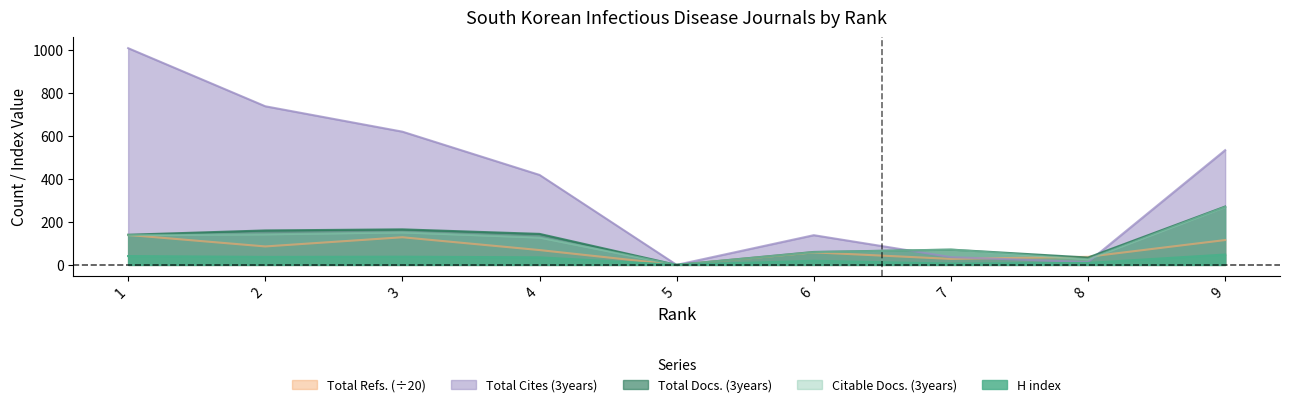

What is the sum of all Total Cites (3years) values?

3501.0